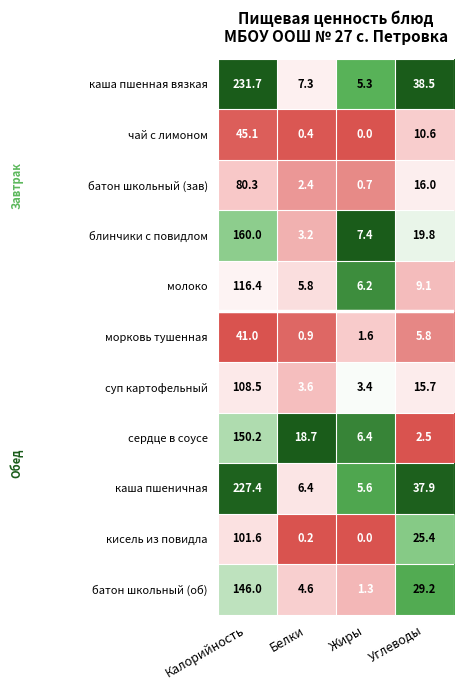

Rank the series at Углеводы from highest to lowest value.

каша пшенная вязкая, каша пшеничная, батон школьный (об), кисель из повидла, блинчики с повидлом, батон школьный (зав), суп картофельный, чай с лимоном, молоко, морковь тушенная, сердце в соусе